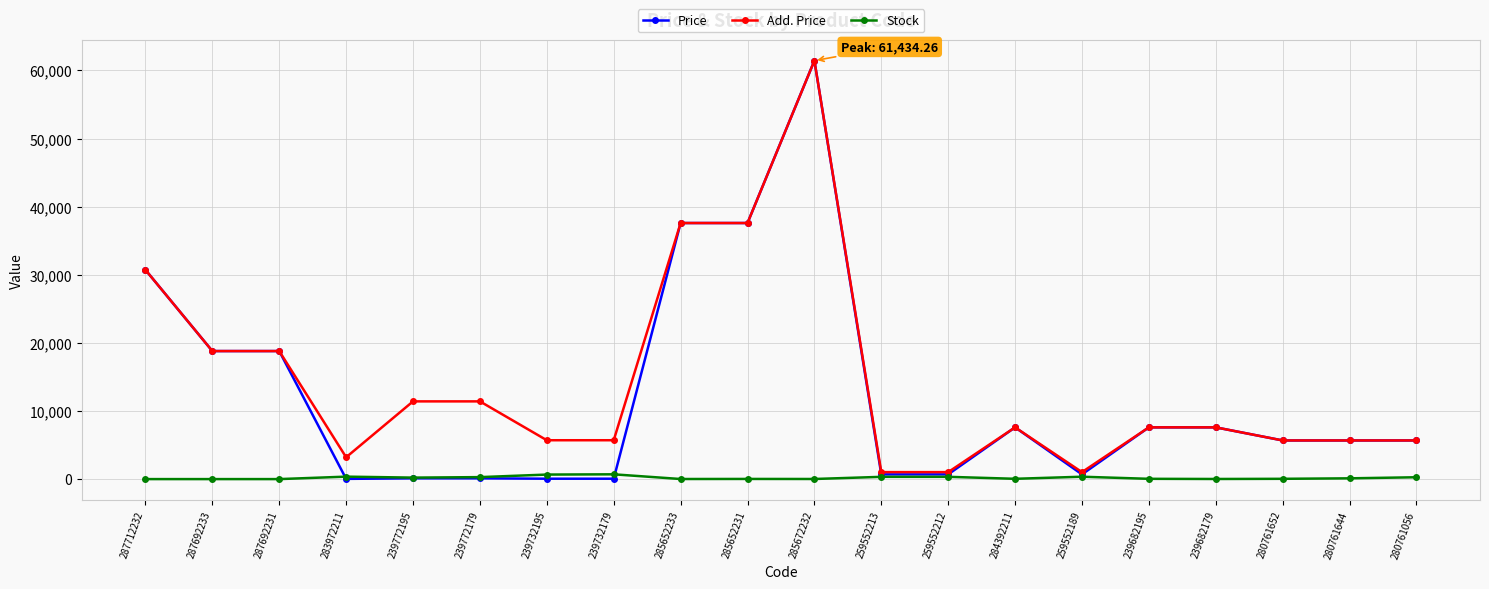

At which label does Price reach its peak?

285672232